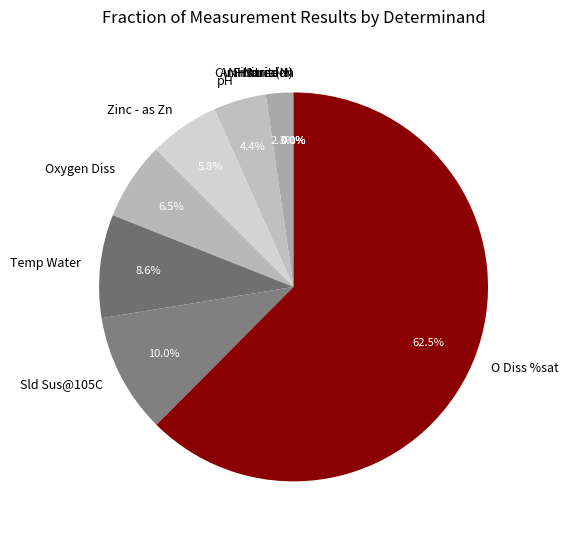

Which slice is the largest?

O Diss %sat